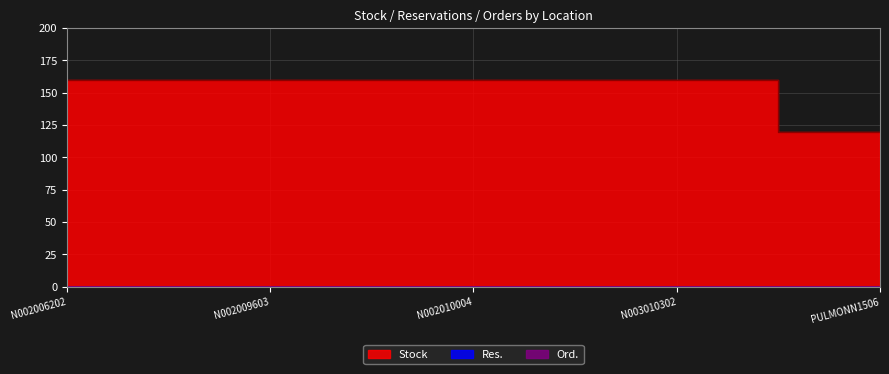

Between PULMONN1506 and N003010302, which is larger?

N003010302